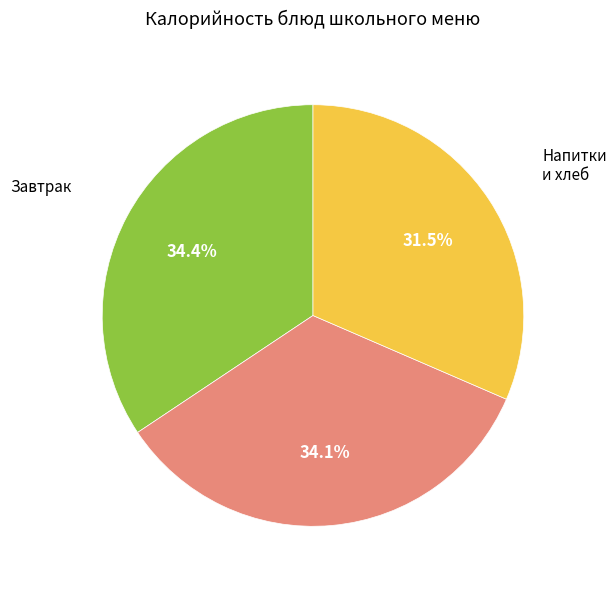

How many slices are in this pie chart?

3